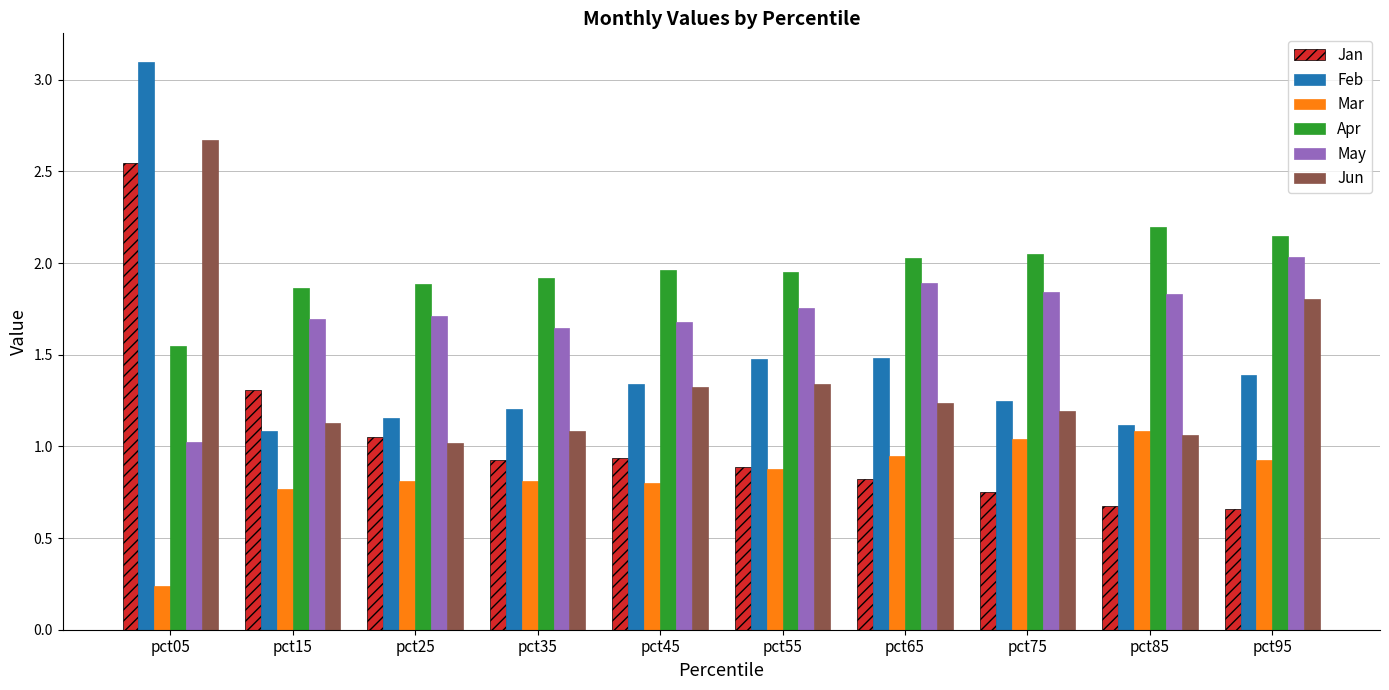

At which label is Mar closest to 0?

pct05